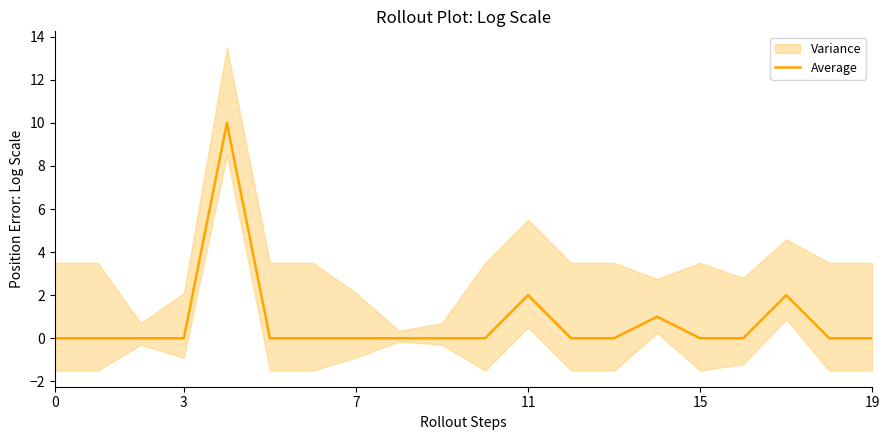

What is the difference between the maximum and minimum values?

10